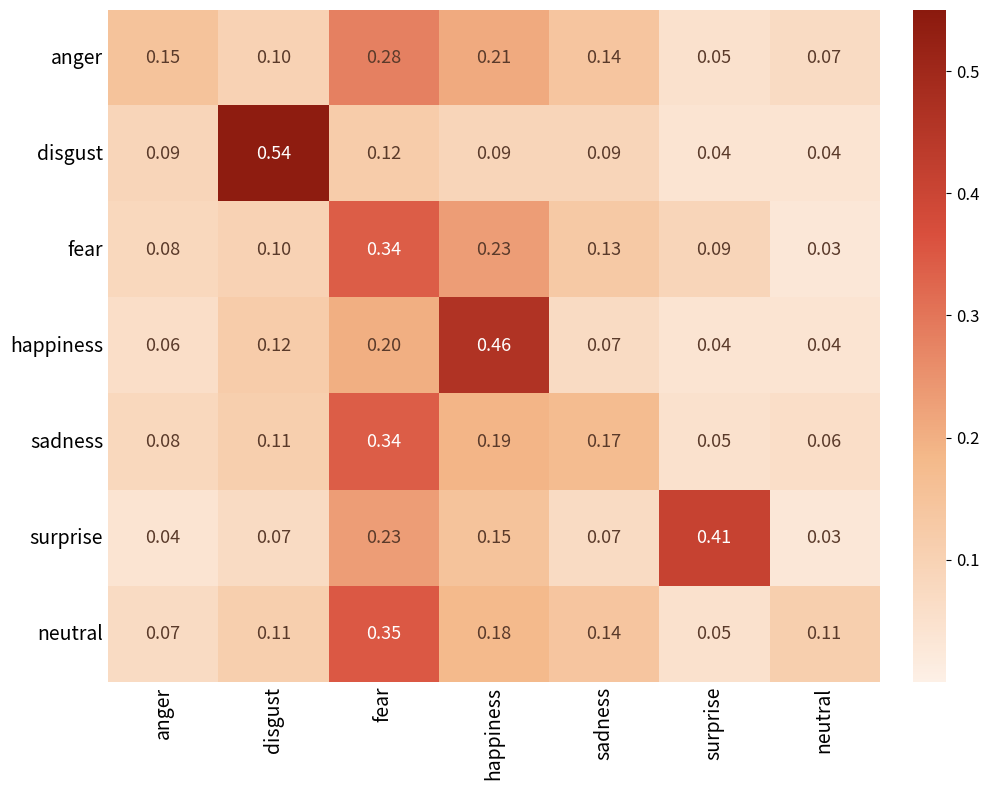

Which series changed the most between anger and happiness?

happiness